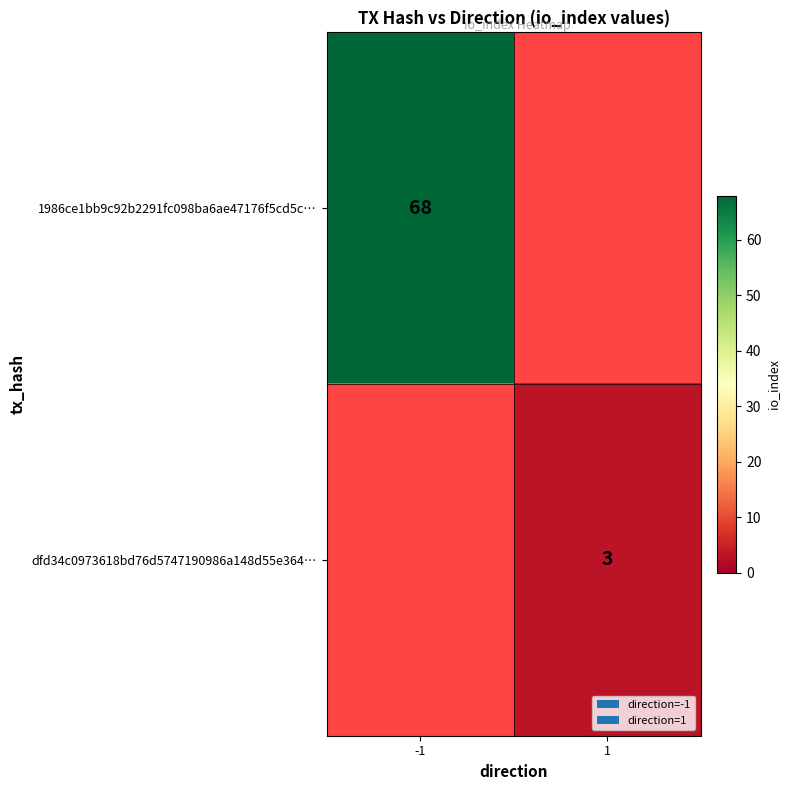

The 1986ce1bb9c92b2291fc098ba6ae47176f5cd5c… series shows 47 at -1. True or false?

False